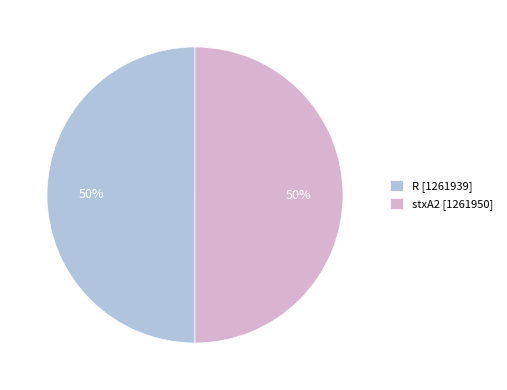

Combined, do R [1261939] and stxA2 [1261950] account for over 50%?

Yes